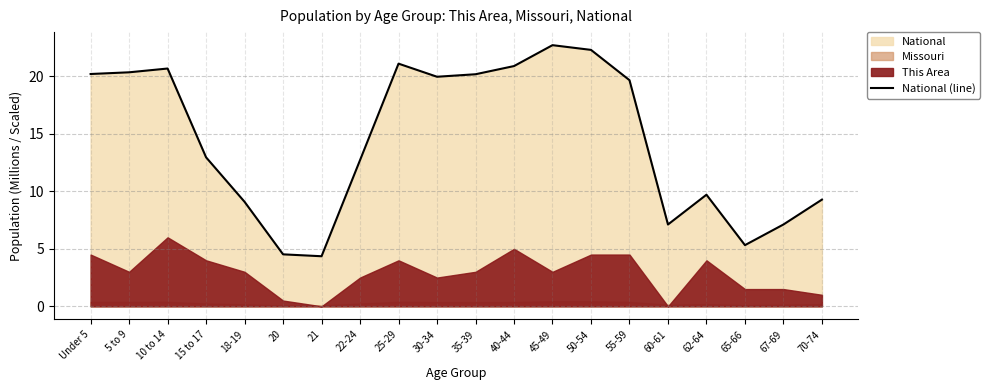

Reading right to left, what are all the values shown in this chart?

70-74=9.3	67-69=7.1	65-66=5.3	62-64=9.7	60-61=7.1	55-59=19.7	50-54=22.3	45-49=22.7	40-44=20.9	35-39=20.2	30-34=20.0	25-29=21.1	22-24=12.7	21=4.4	20=4.5	18-19=9.1	15 to 17=13.0	10 to 14=20.7	5 to 9=20.3	Under 5=20.2